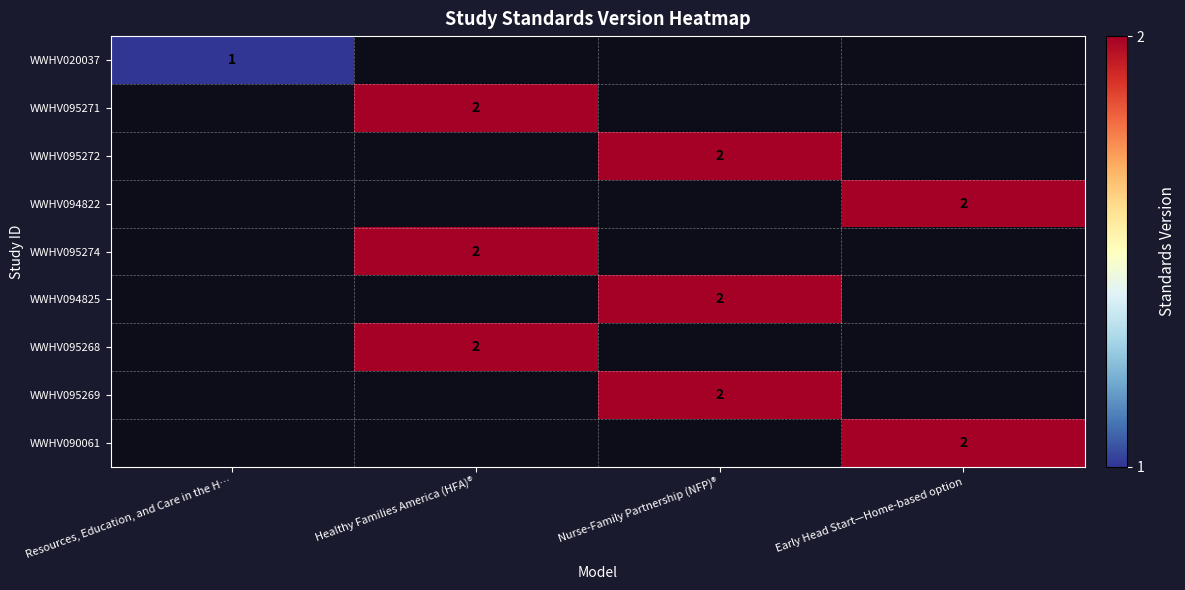

The value of WWHV095269 at Nurse-Family Partnership (NFP)® is 2. True or false?

True